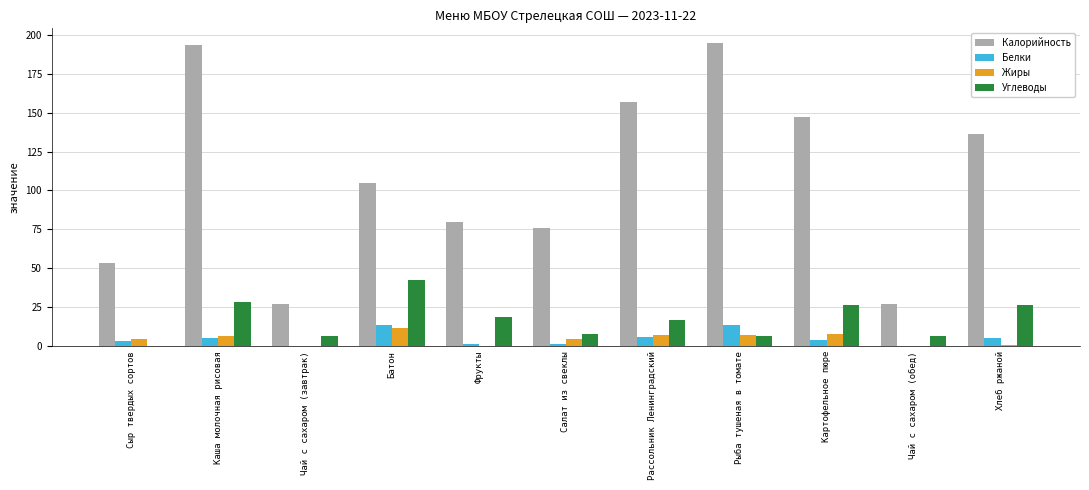

What value does the Белки series have at Каша молочная рисовая?

5.2